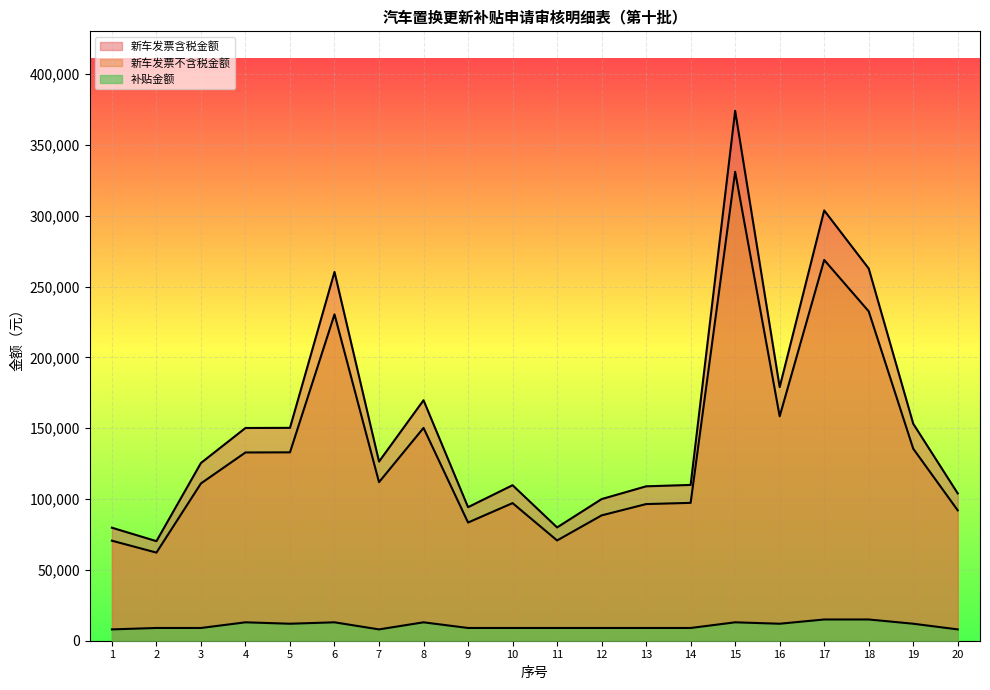

True or false: 补贴金额 has more than 1 interior local peaks.

True